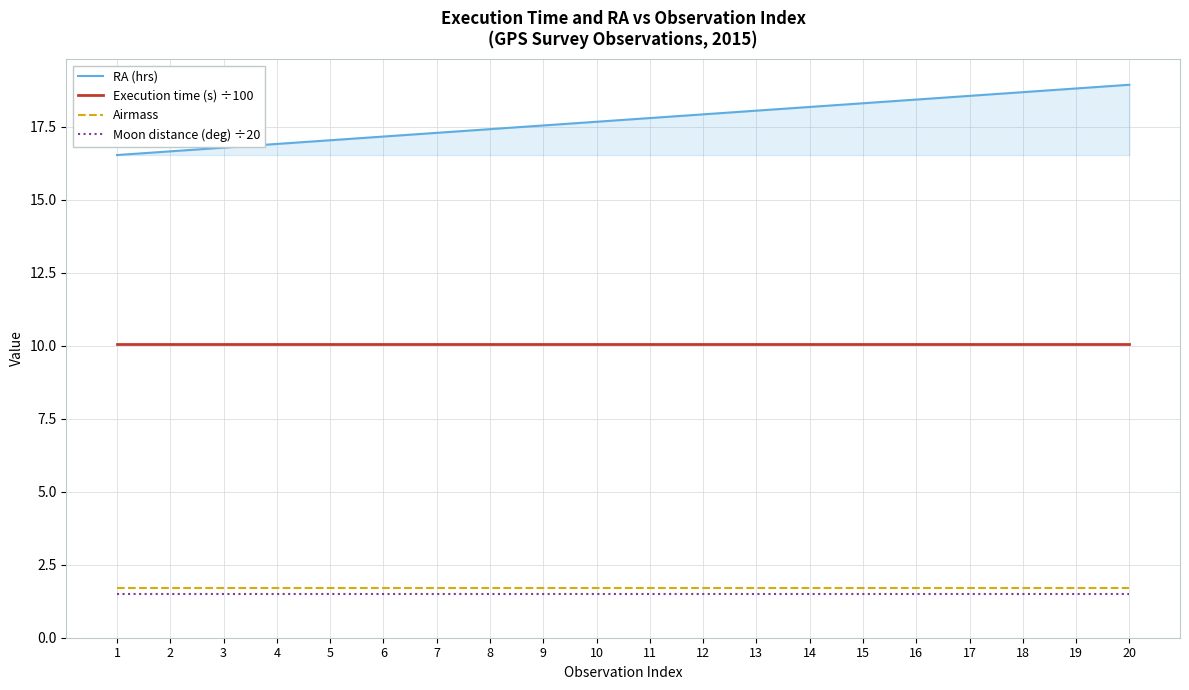

What is the approximate value of Moon distance (deg) ÷20 at 9?

1.5